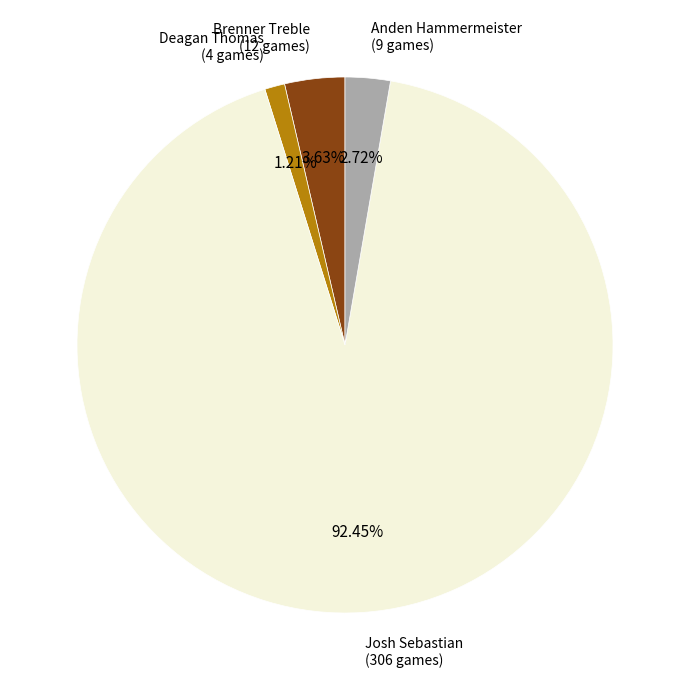

To the nearest percent, what is the combined percentage of Brenner Treble and Deagan Thomas?

5%